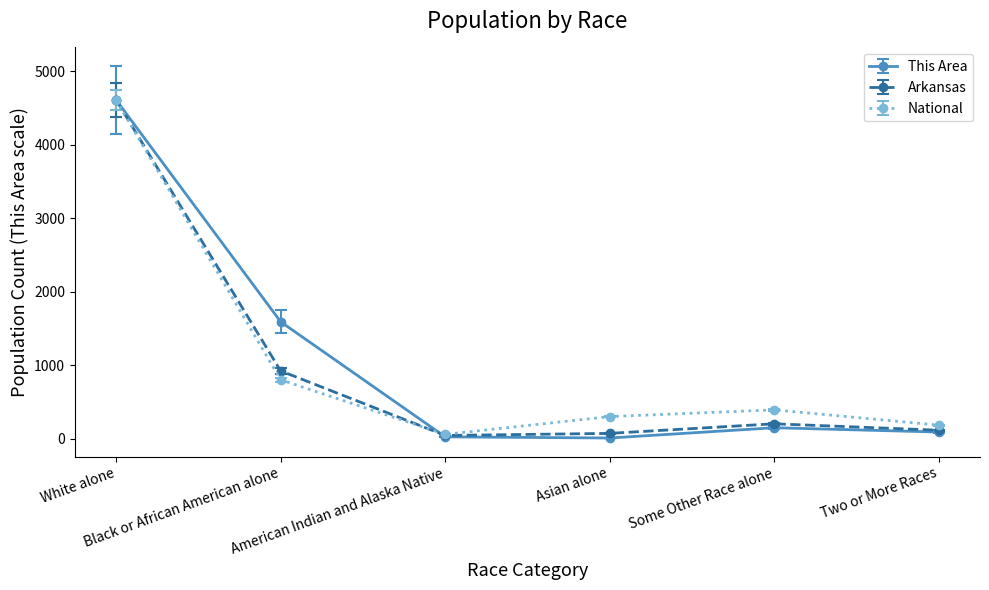

What is the label of the 6th point from the left?

Two or More Races